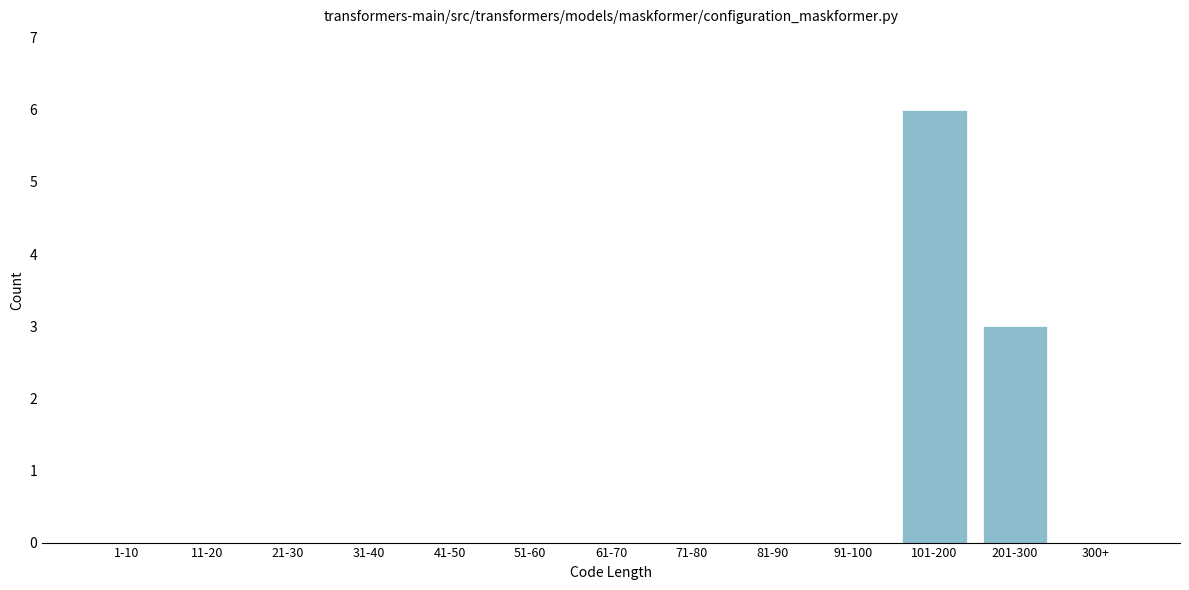

Reading left to right, list all the values displayed in this chart.

1-10=0	11-20=0	21-30=0	31-40=0	41-50=0	51-60=0	61-70=0	71-80=0	81-90=0	91-100=0	101-200=6	201-300=3	300+=0